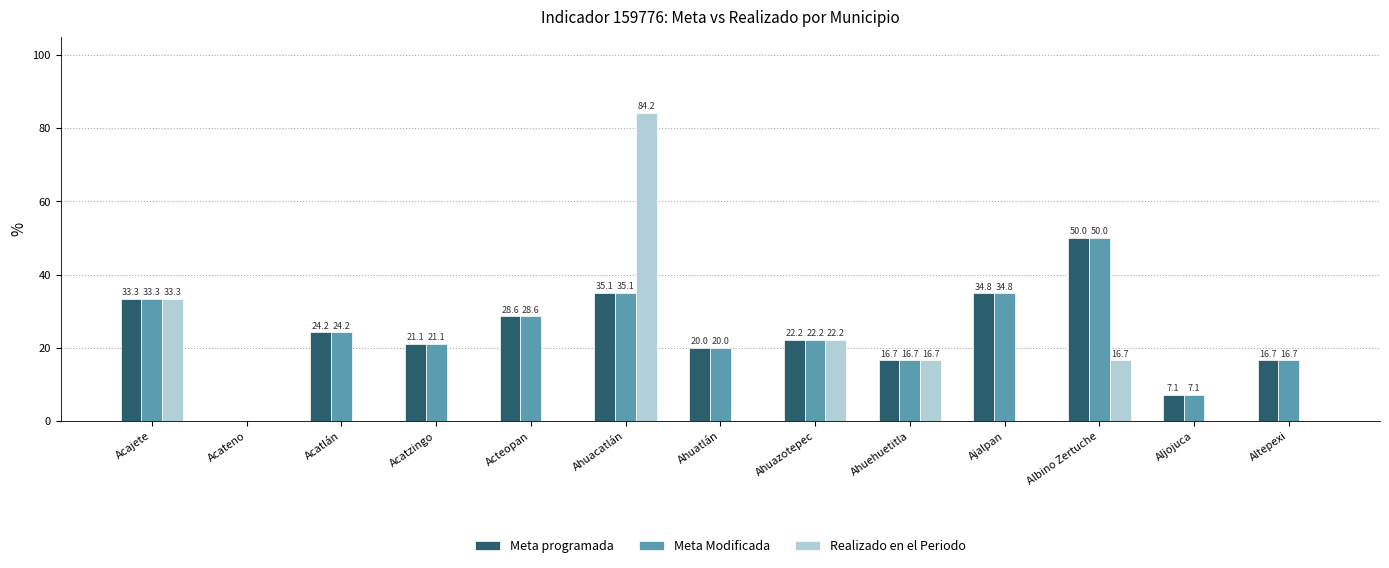

How many groups of bars are there?

13